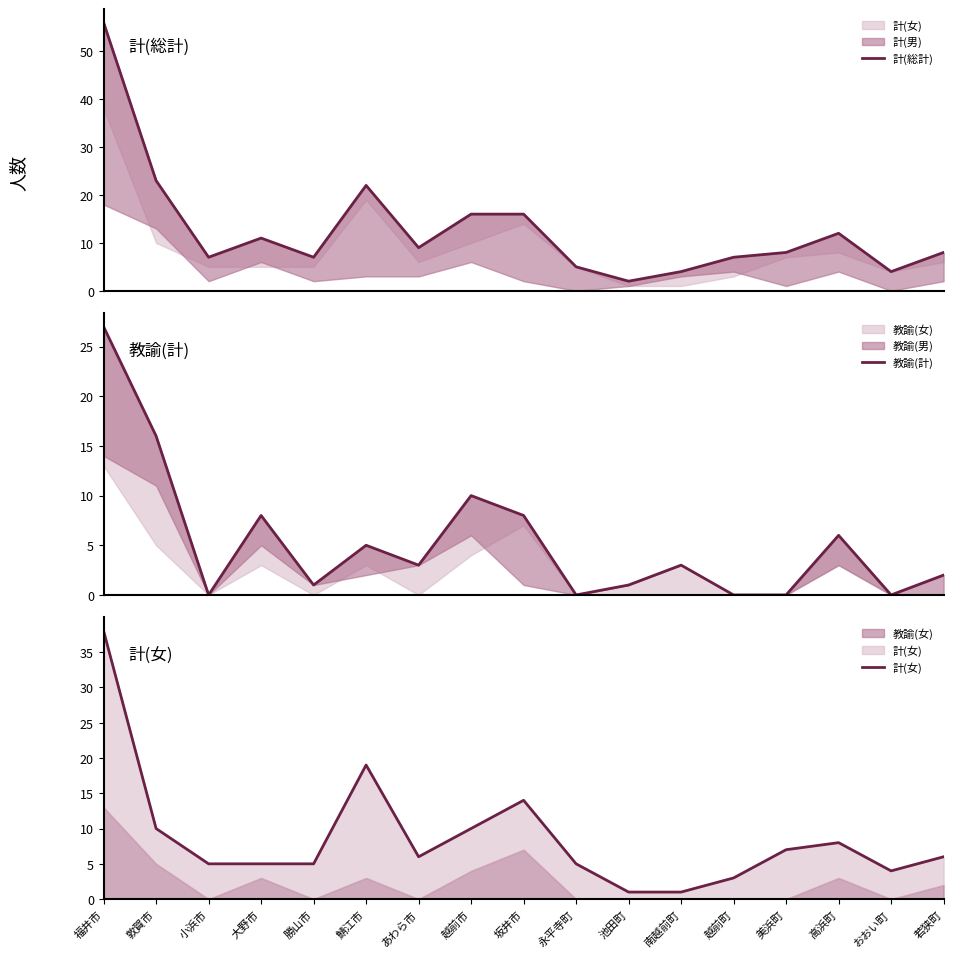

What is the difference between the highest and lowest values at 勝山市?

6